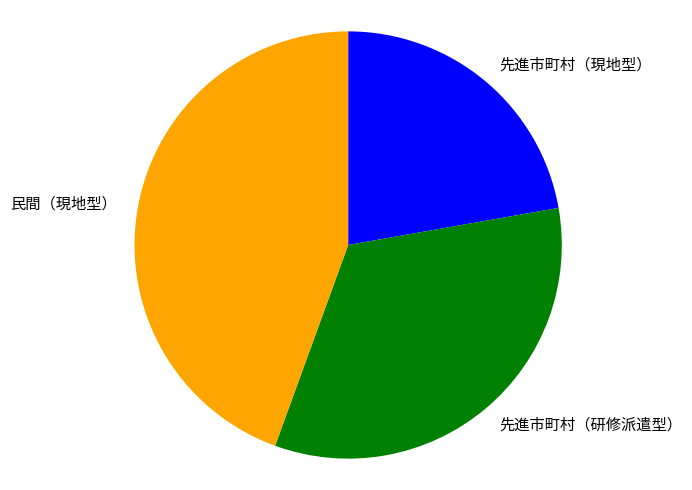

Rank the categories by value from highest to lowest.

民間（現地型）, 先進市町村（研修派遣型）, 先進市町村（現地型）